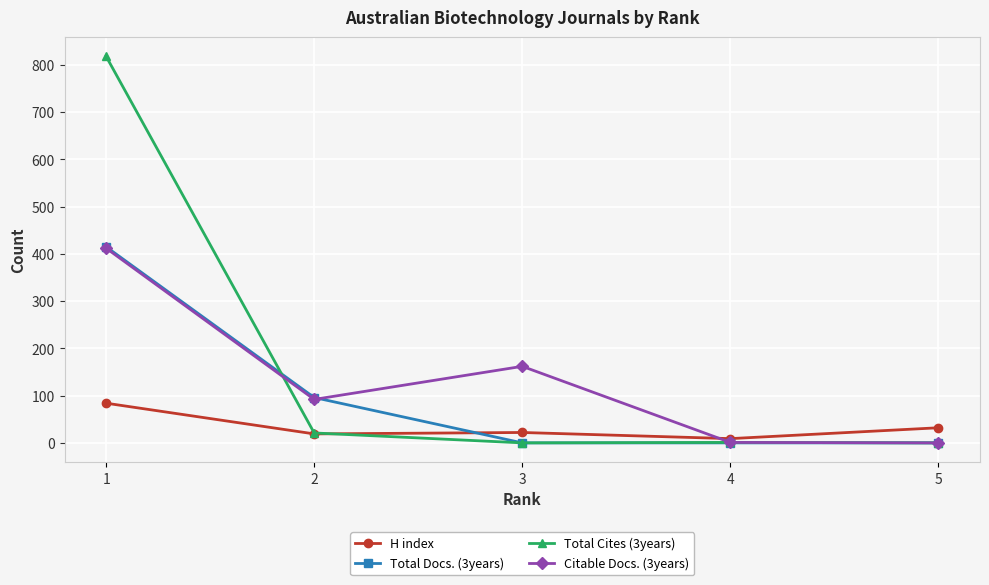

Where does the H index series first go above 22?

1